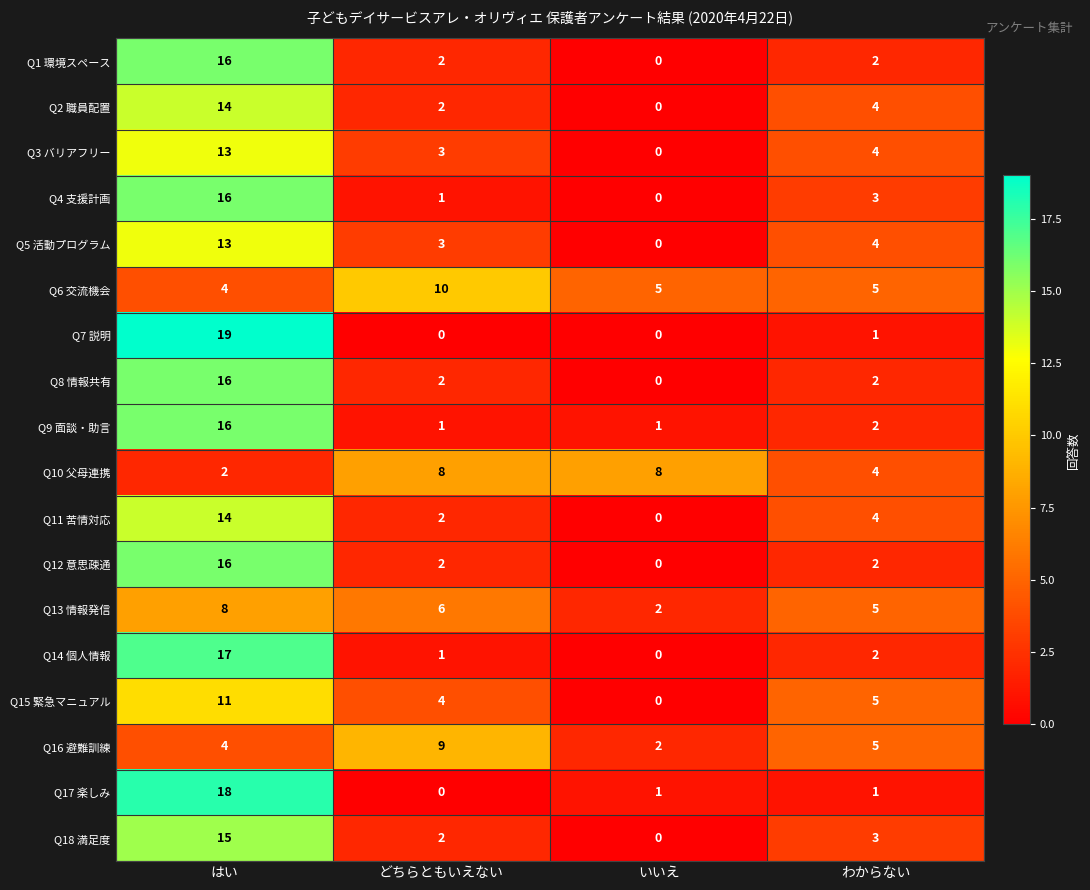

At which label does Q7 説明 first exceed 1?

はい